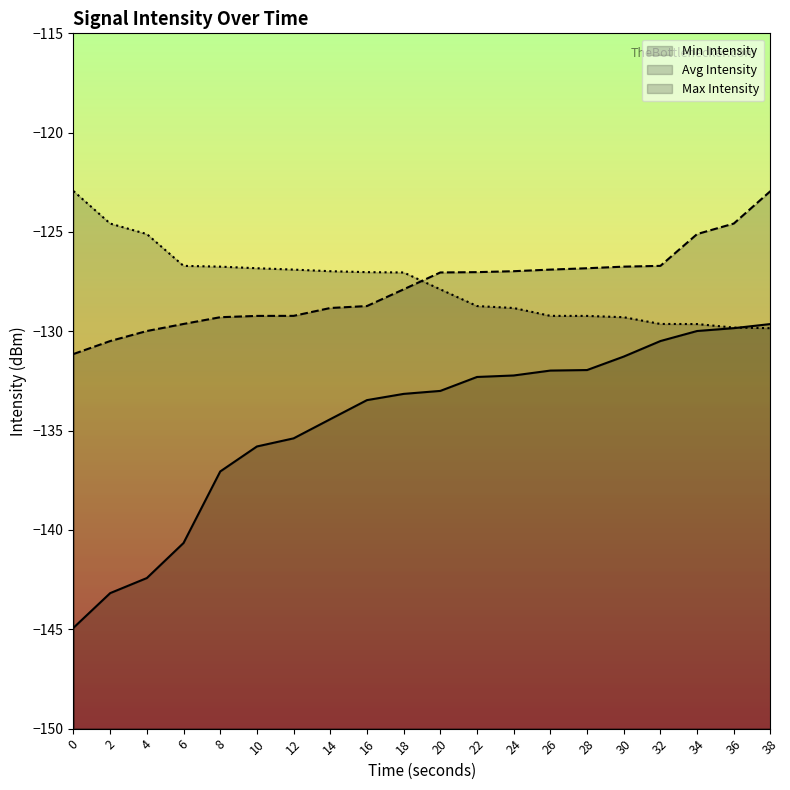

What is the average value of the Avg Intensity series?

-127.8